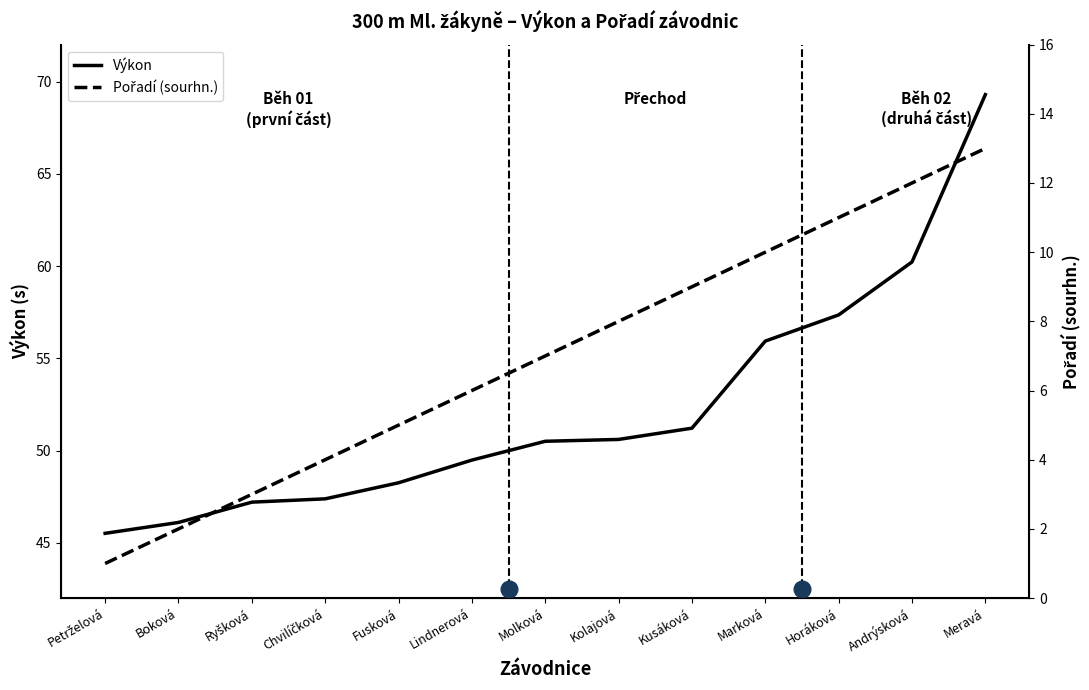

Reading left to right, extract all data points from this chart.

Výkon: 45.5	46.1	47.2	47.4	48.2	49.5	50.5	50.6	51.2	55.9	57.4	60.2	69.3
Pořadí (sourhn.): 1.0	2.0	3.0	4.0	5.0	6.0	7.0	8.0	9.0	10.0	11.0	12.0	13.0